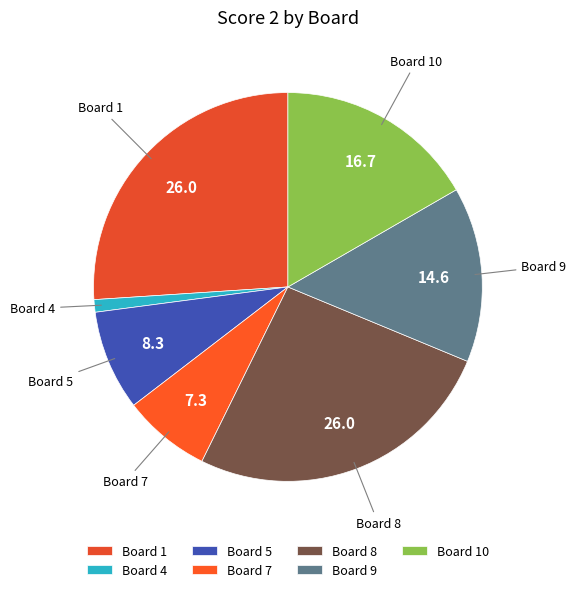

Combined, do Board 9 and Board 10 account for over 50%?

No